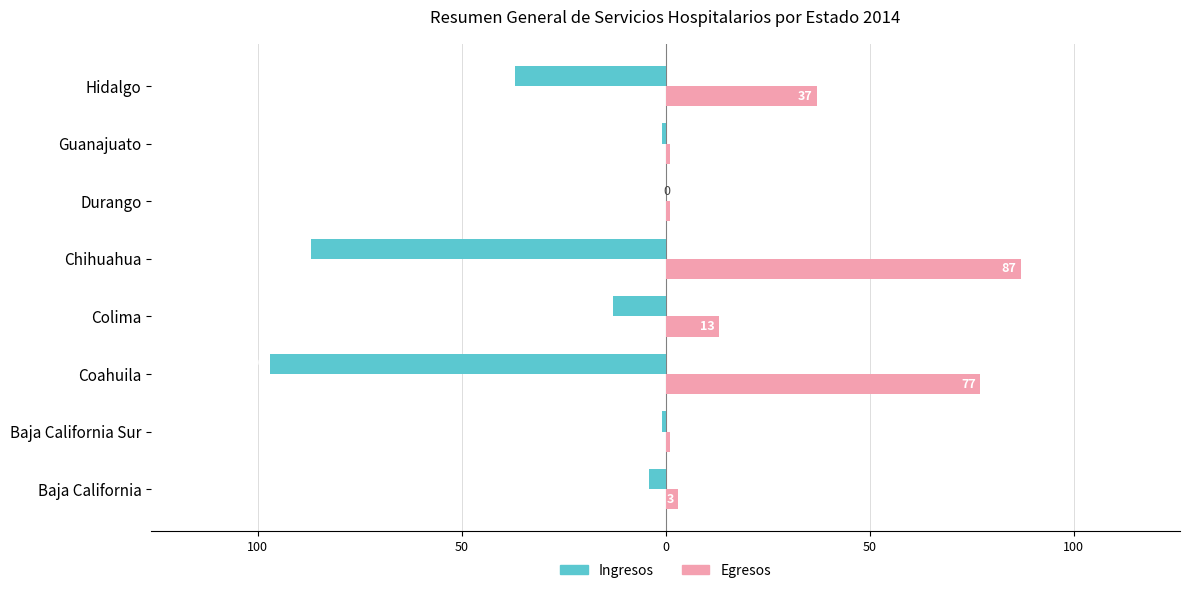

List the series in order of their peak value, lowest first.

Ingresos, Egresos